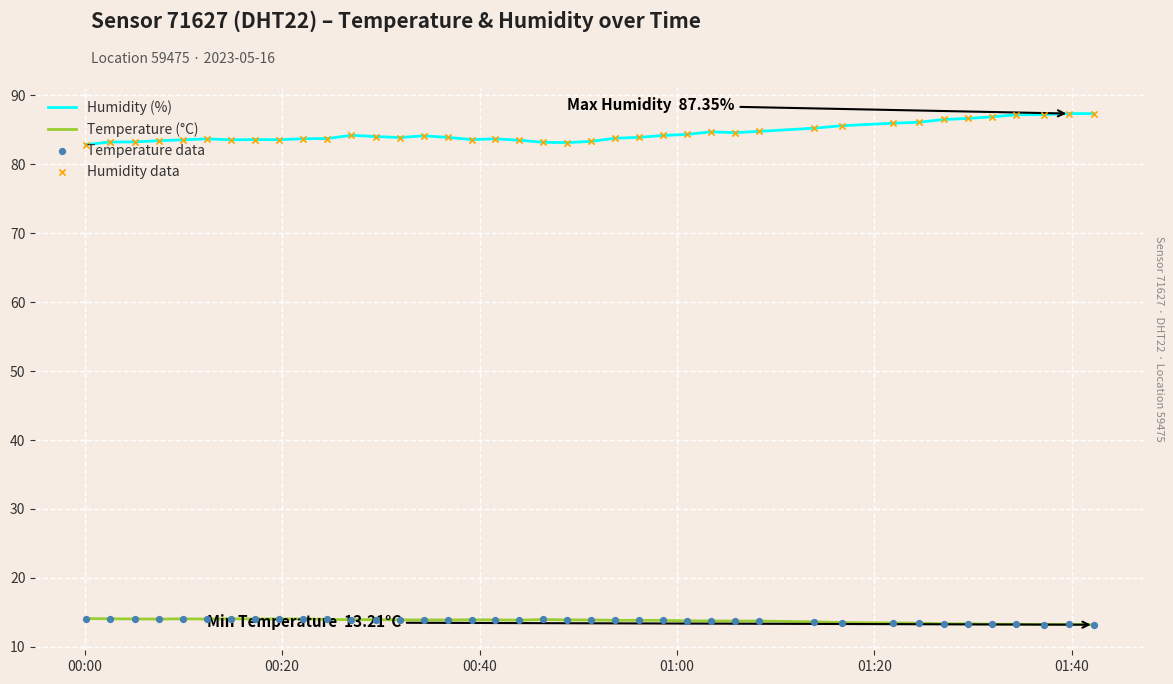

Which series has the largest total across all categories?

Humidity (%)